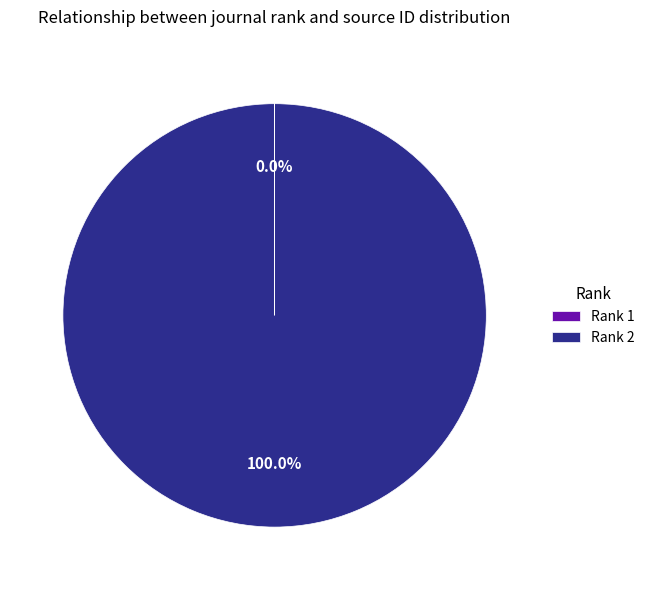

Which slice represents more than half of the pie?

Rank 2